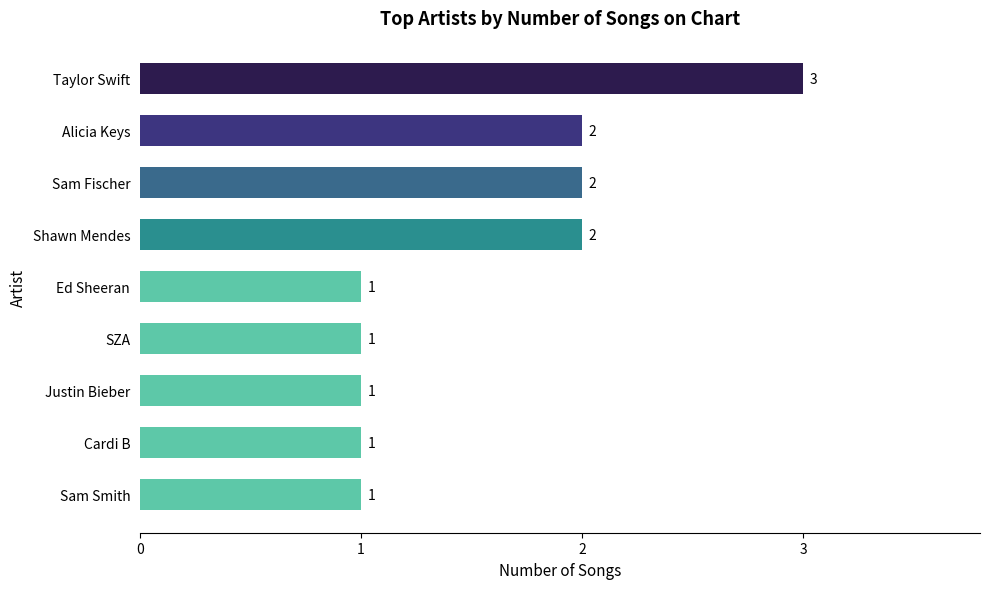

What is the label of the 2nd bar from the bottom?

Cardi B